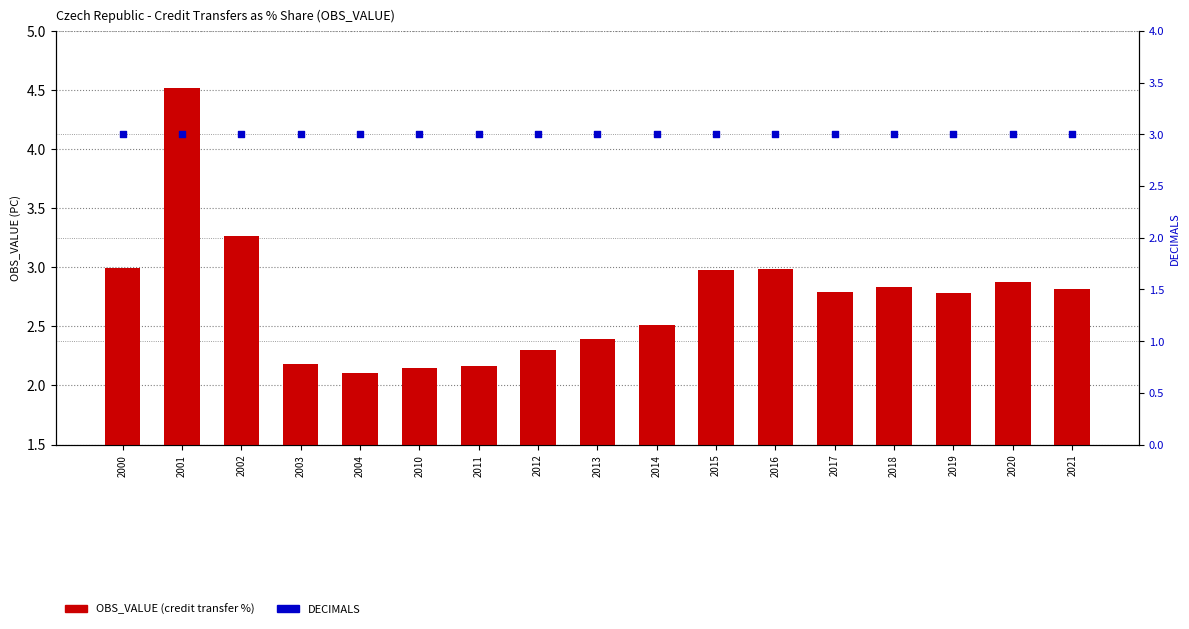

Which series has the largest total across all categories?

DECIMALS